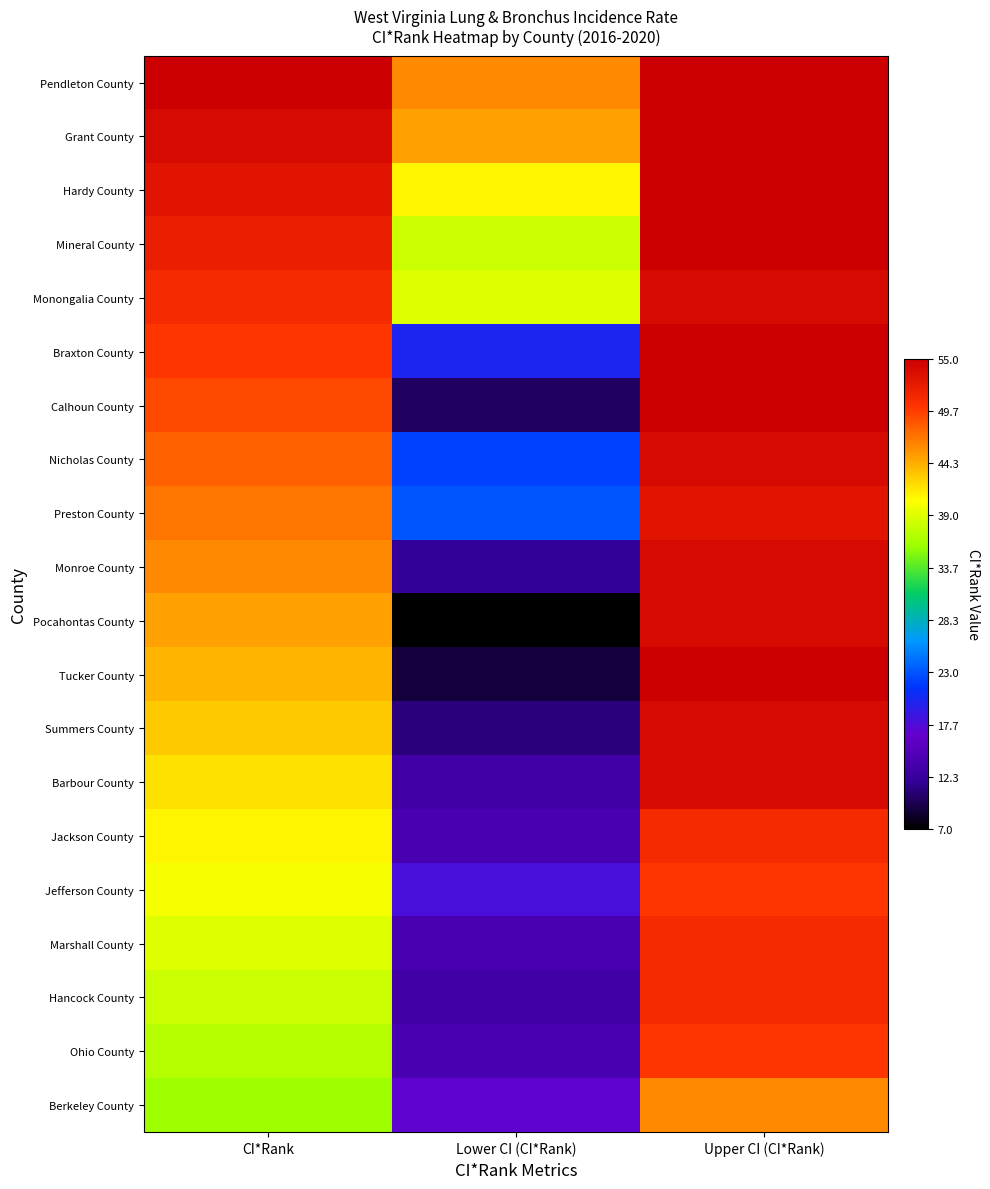

Count the number of data series in this chart.

20